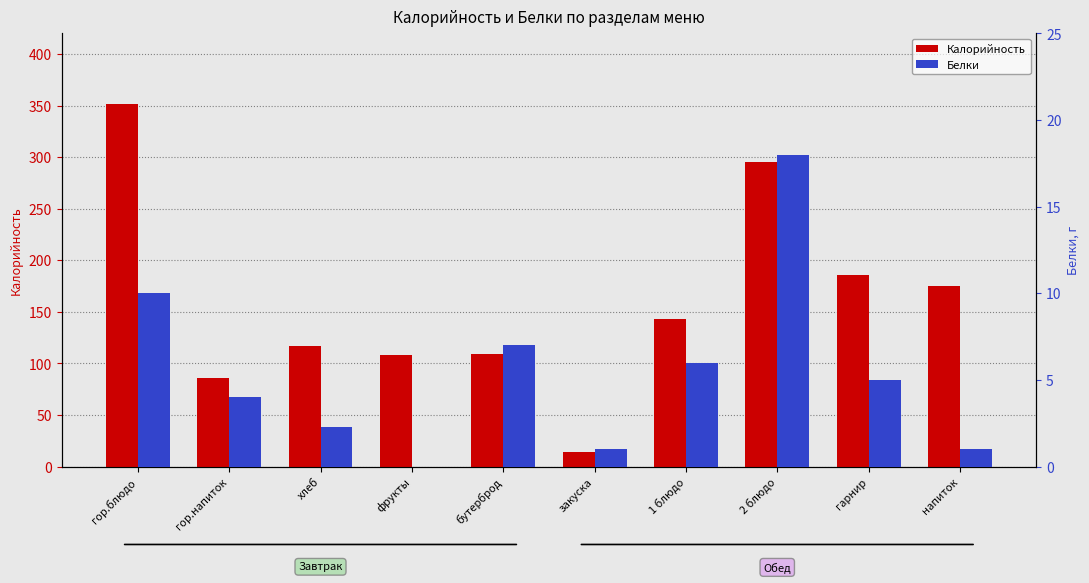

What is the maximum value for Калорийность?

351.8